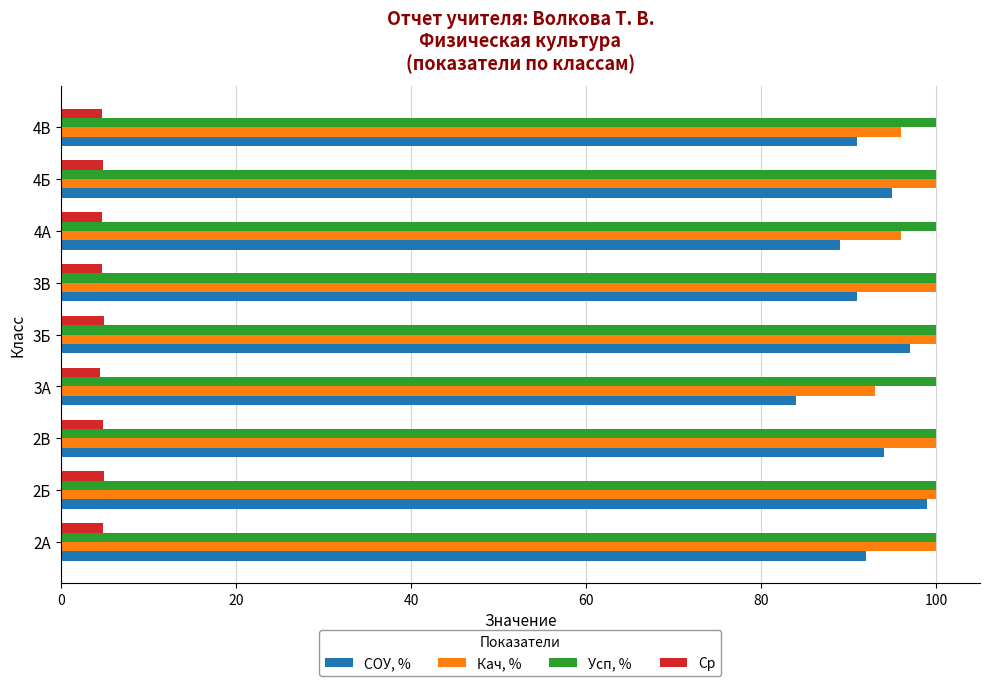

What is the smallest value displayed?

4.5